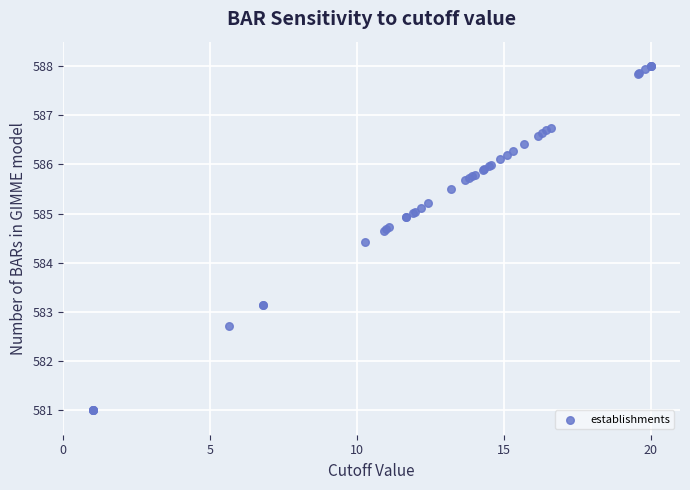

What Y value in the scatter plot is closest to 584?

584.4